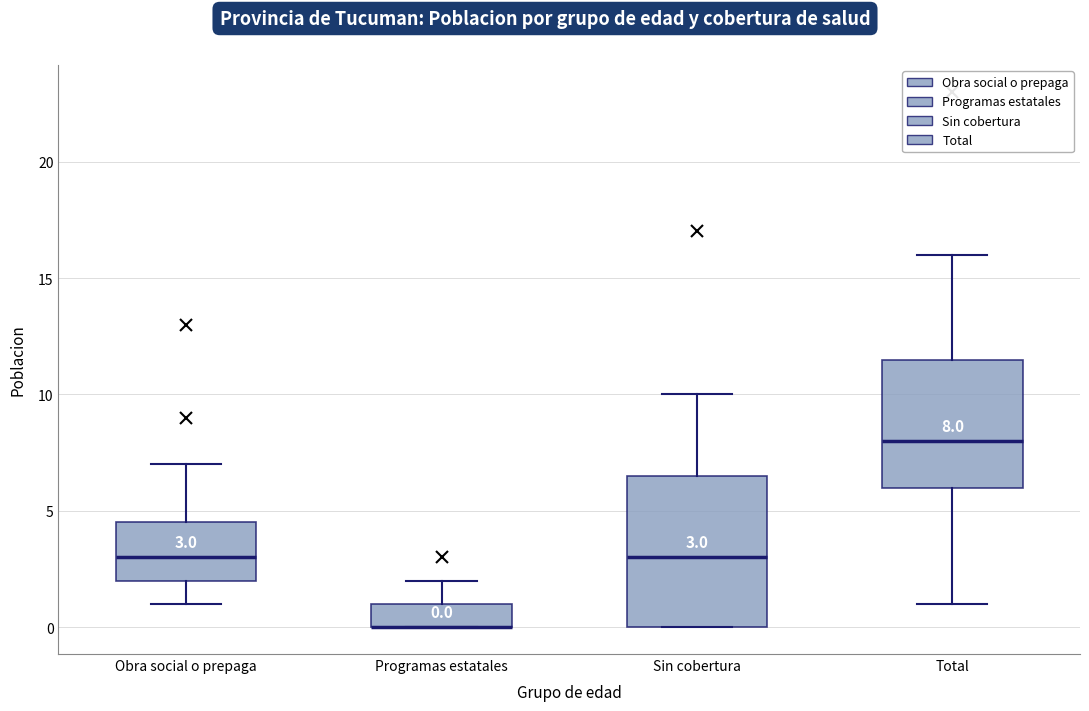

Which box is the tallest, from its lower edge to its upper edge?

Sin cobertura